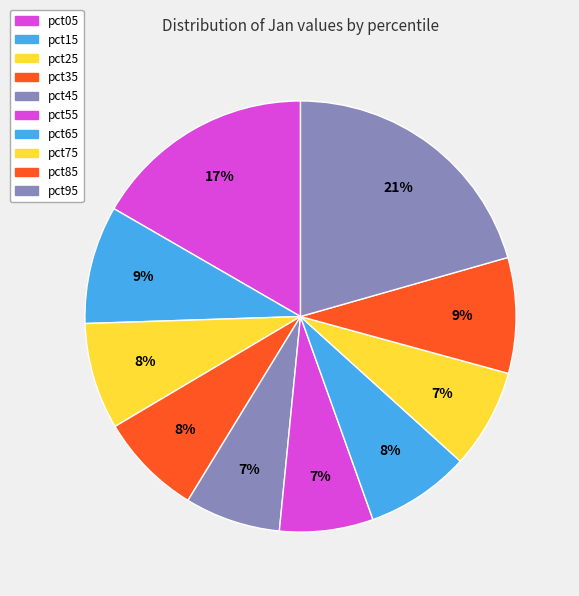

To the nearest percent, what percentage of the pie is pct55?

7%